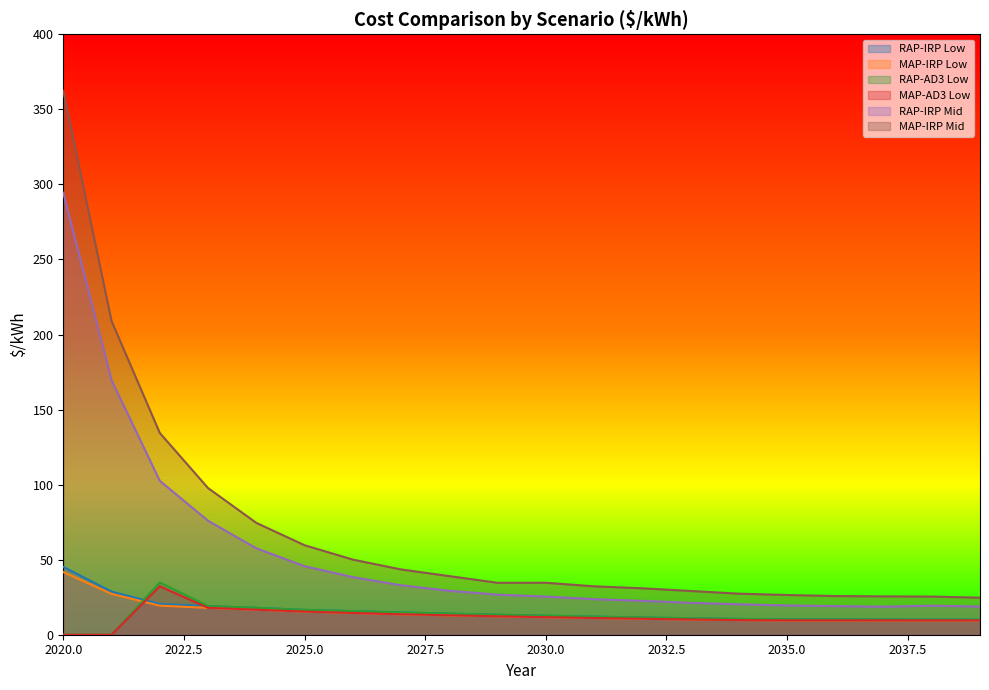

What is the total value across all series at 2020.0?

743.8